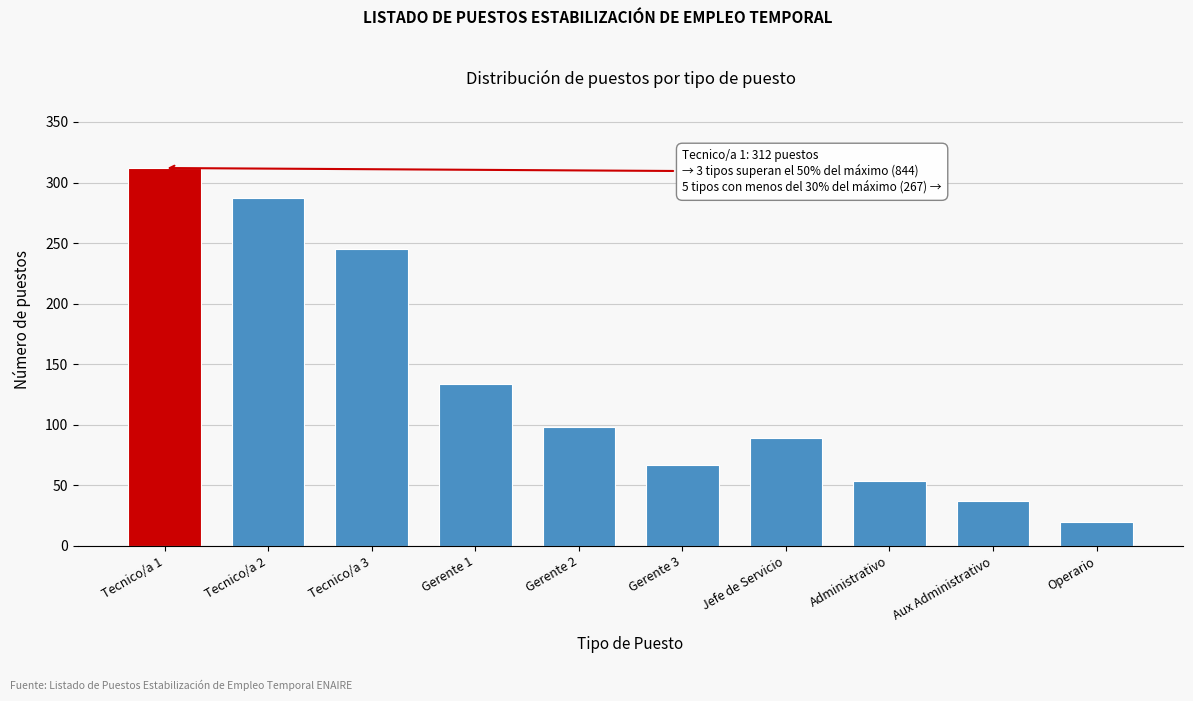

Reading right to left, transcribe all the data shown in this chart.

Operario=20	Aux Administrativo=37	Administrativo=54	Jefe de Servicio=89	Gerente 3=67	Gerente 2=98	Gerente 1=134	Tecnico/a 3=245	Tecnico/a 2=287	Tecnico/a 1=312